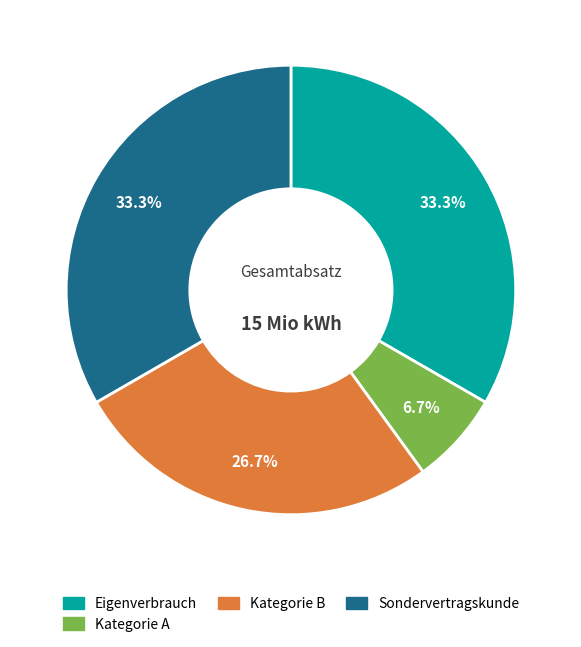

How many segments does this pie chart have?

4